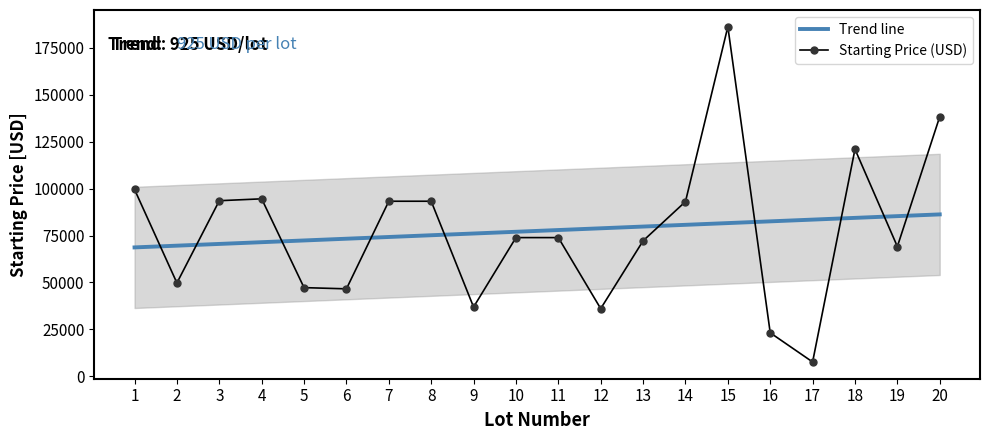

How many values are below 73891?

10